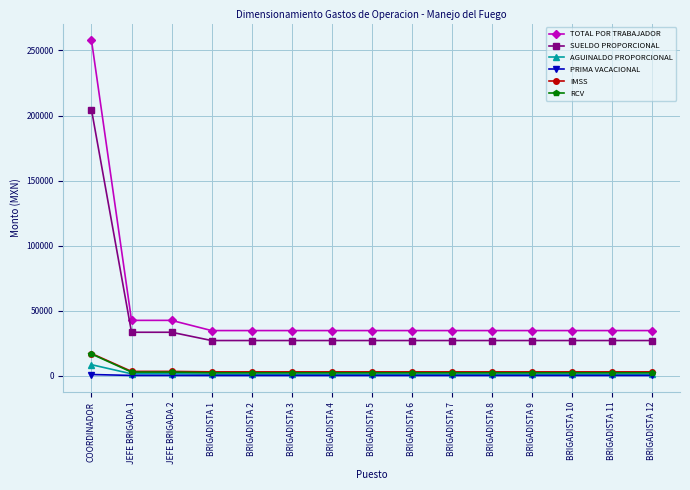

Does the chart have visible grid lines?

Yes